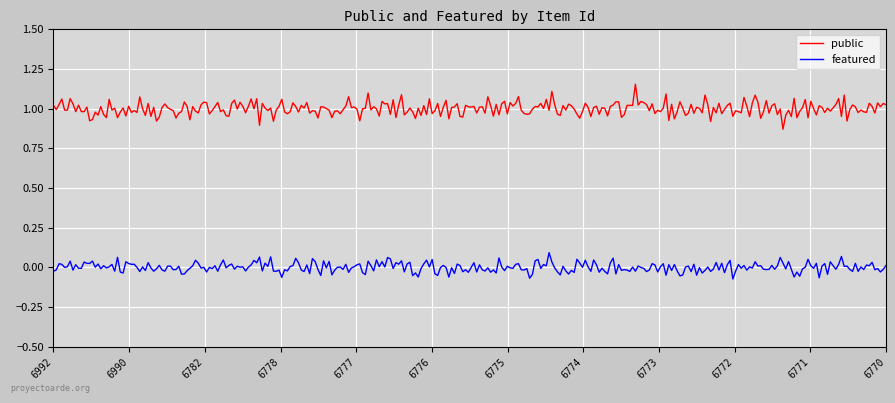

Does the chart have visible grid lines?

Yes